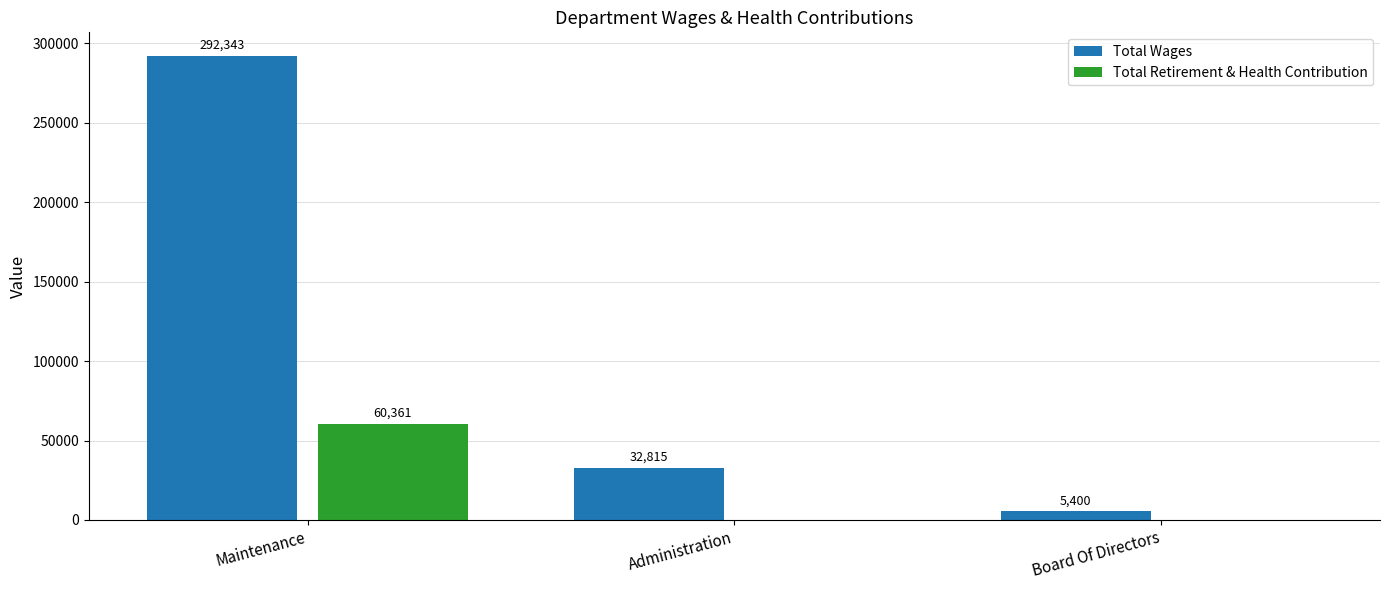

The Total Wages series shows 95315 at Maintenance. True or false?

False